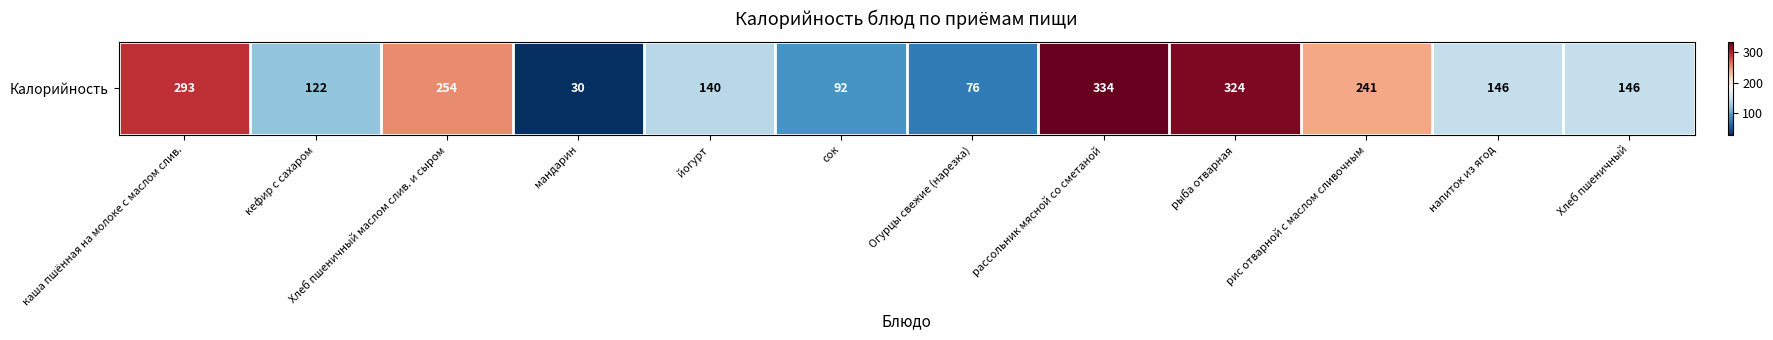

Approximately how many times larger is the value at рыба отварная compared to Хлеб пшеничный?

2.2